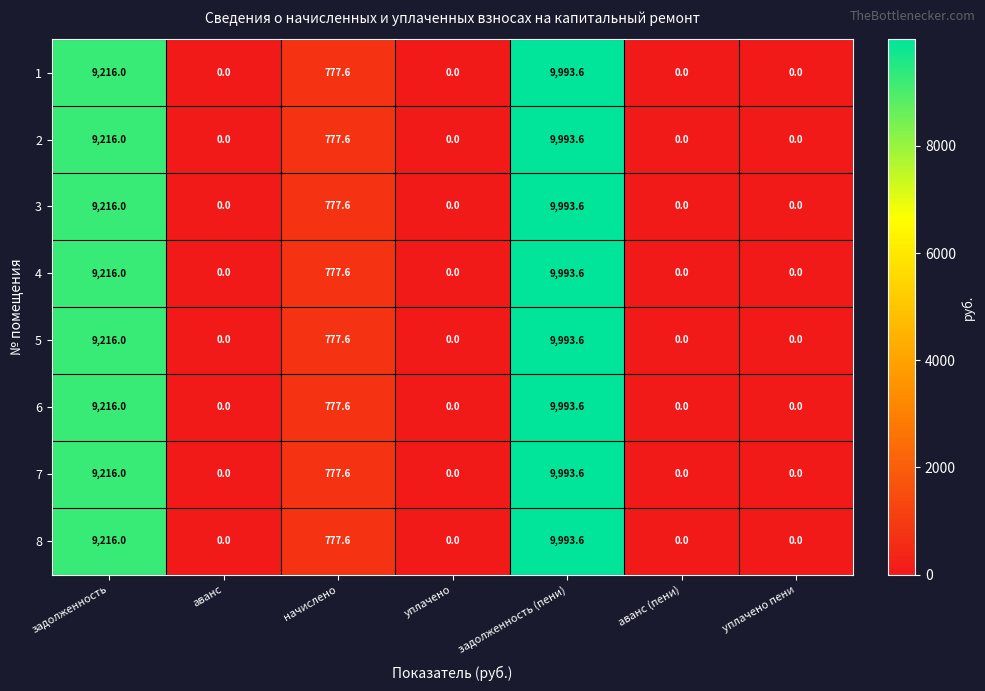

Read the 4 value at задолженность (пени).

9993.6